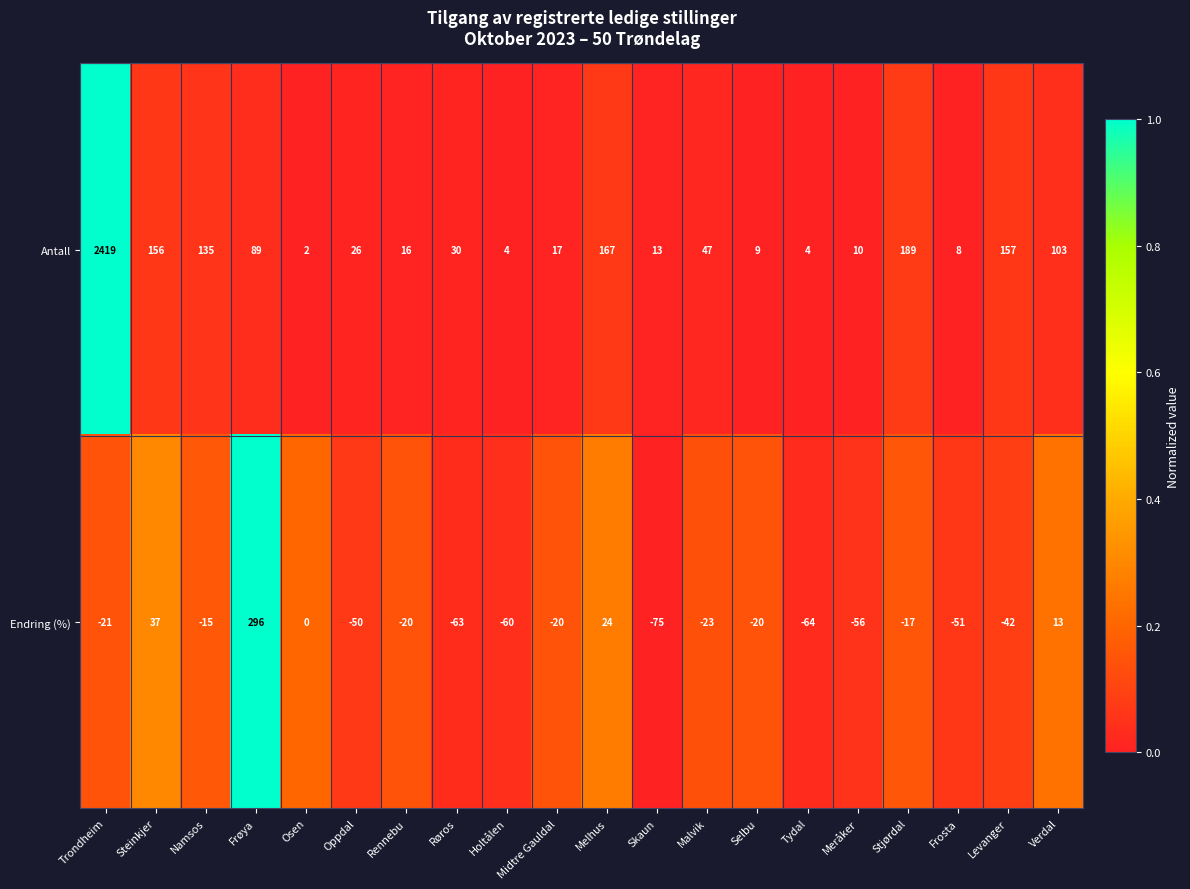

Which label corresponds to the smallest value in the chart?

Skaun